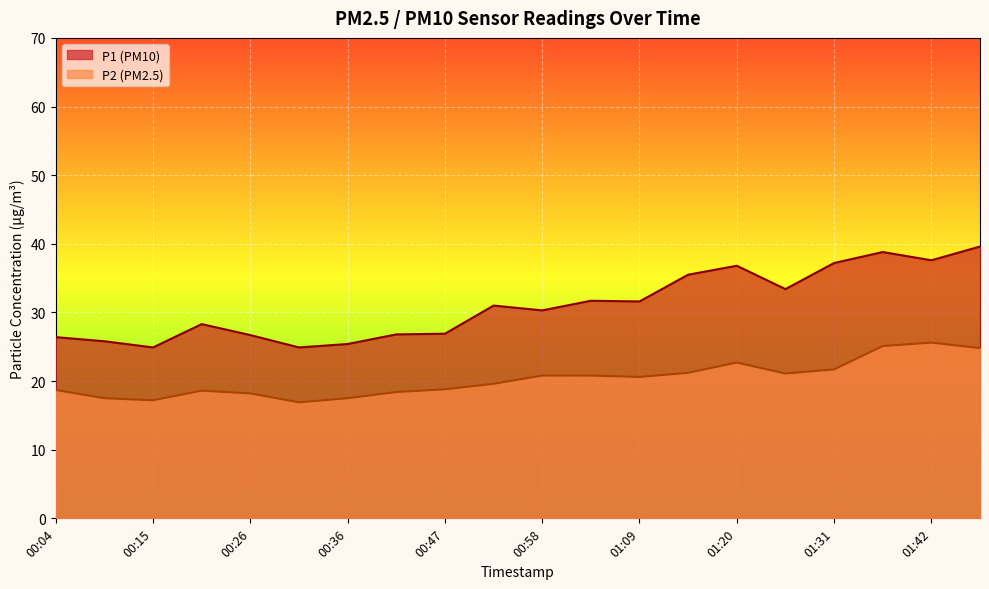

Reading left to right, what are all the values shown in this chart?

P1: 26.4	25.8	24.9	28.3	26.7	24.9	25.4	26.8	26.9	31.0	30.3	31.7	31.6	35.5	36.8	33.4	37.2	38.8	37.6	39.6
P2: 18.7	17.5	17.2	18.6	18.2	16.9	17.5	18.4	18.8	19.6	20.8	20.8	20.6	21.2	22.7	21.1	21.7	25.1	25.6	24.8